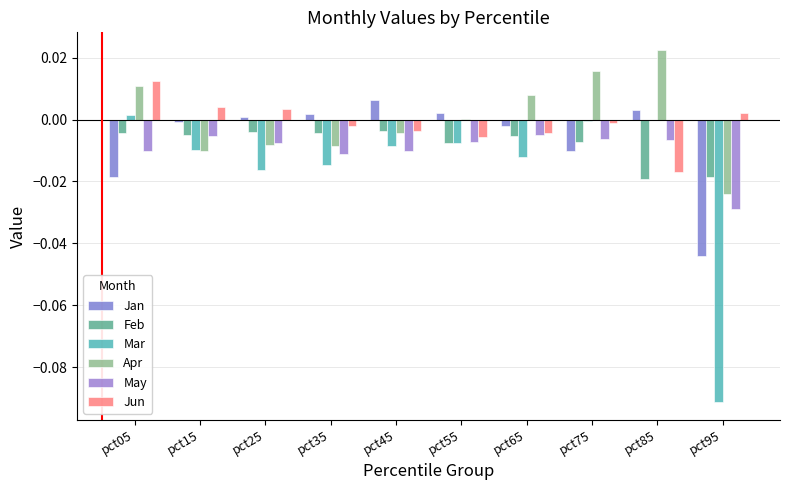

How many series are shown in this chart?

6